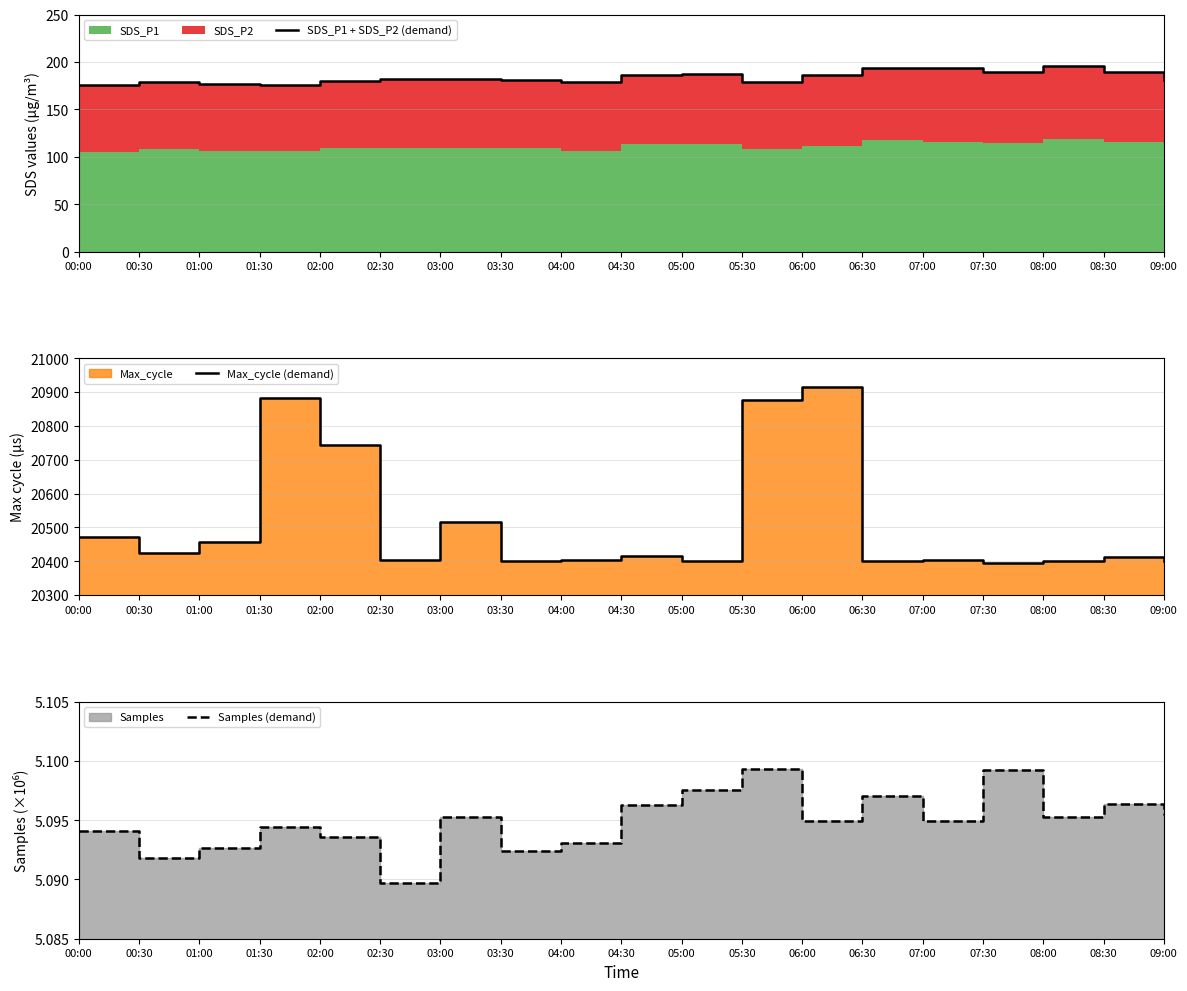

At how many categories does at least one series exceed 12108?

19